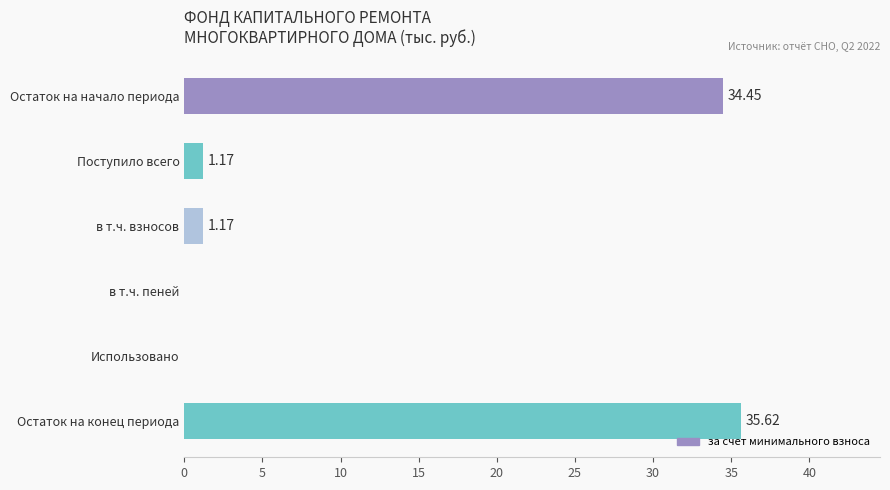

Which label corresponds to the largest value in the chart?

Остаток на конец периода